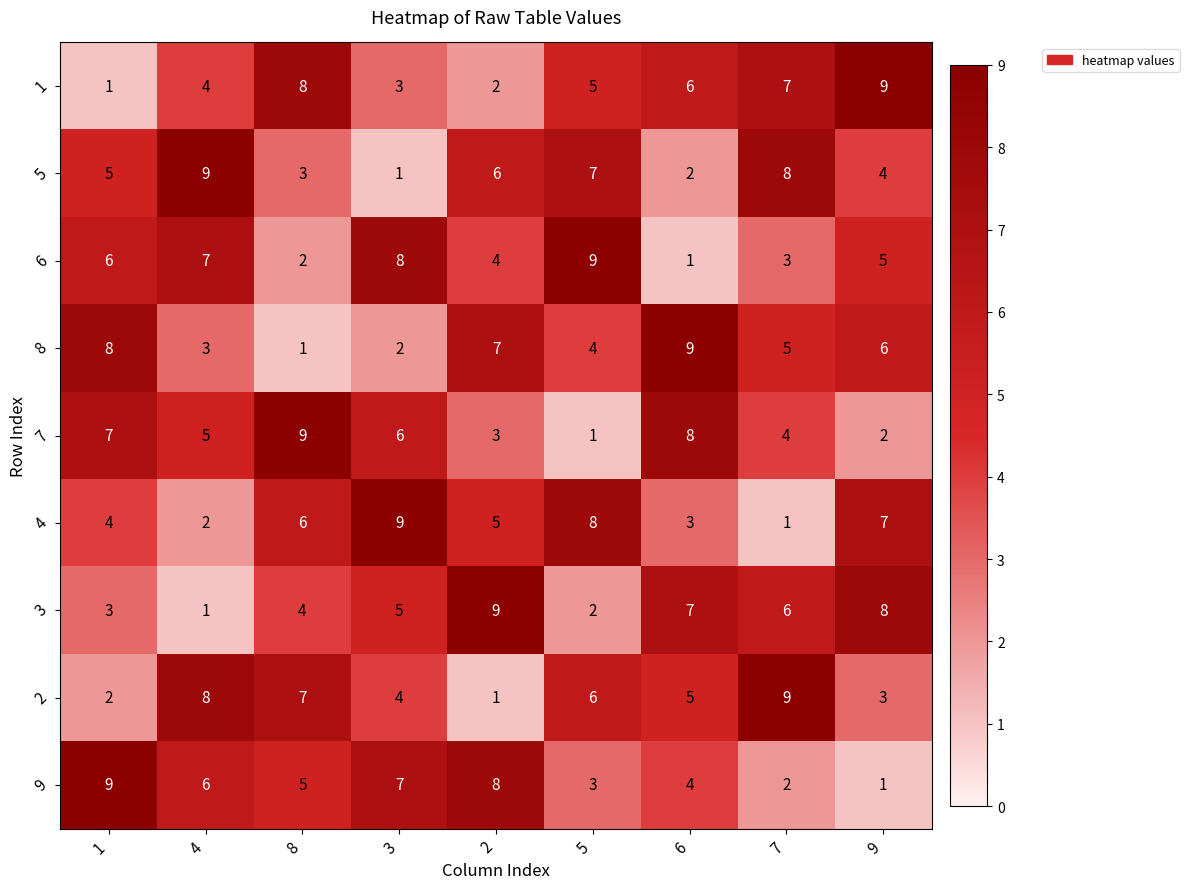

At how many categories does at least one series exceed 7?

9